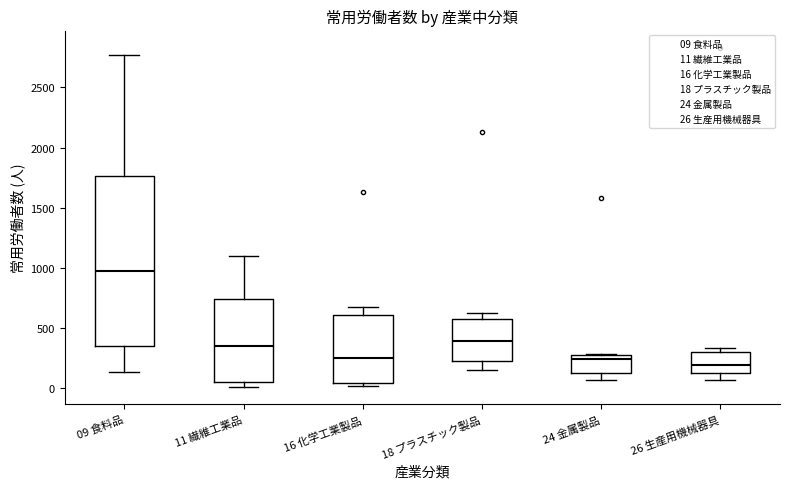

Which box has the highest median line?

09 食料品